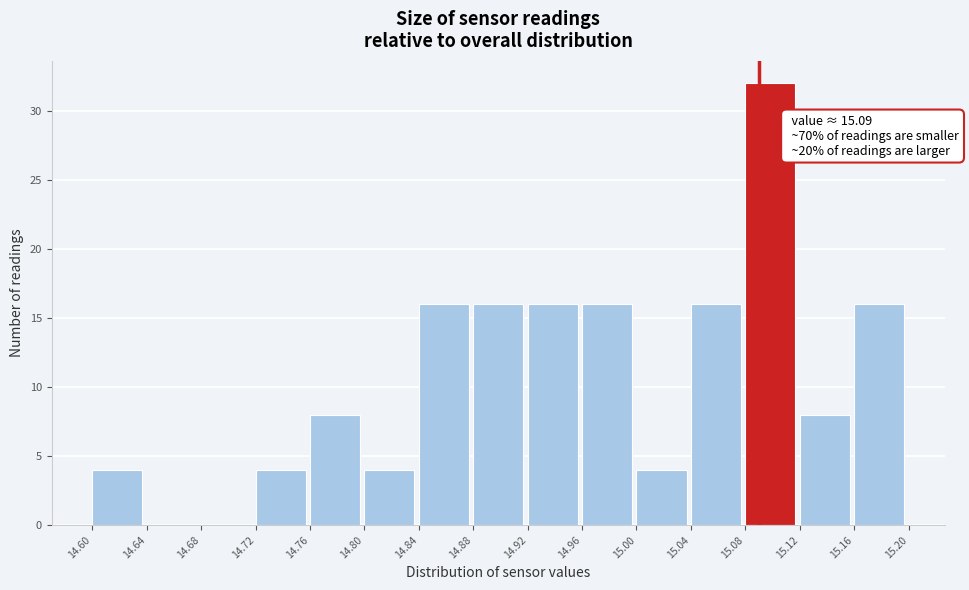

Over which range of the x-axis is the bar tallest?

15.08 to 15.12